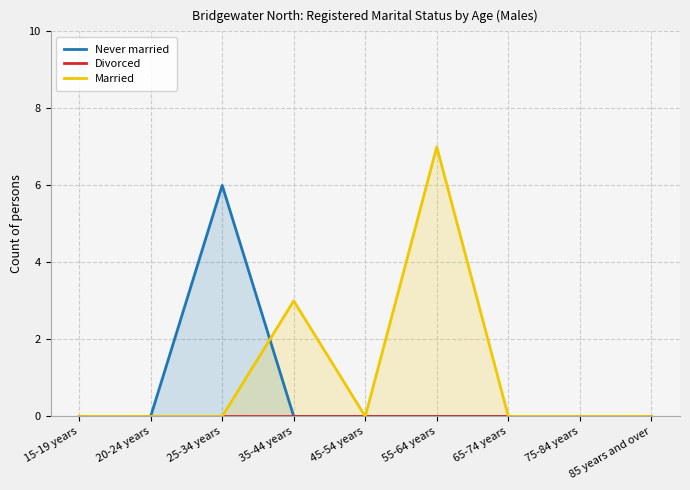

Which series has the largest total across all categories?

Married